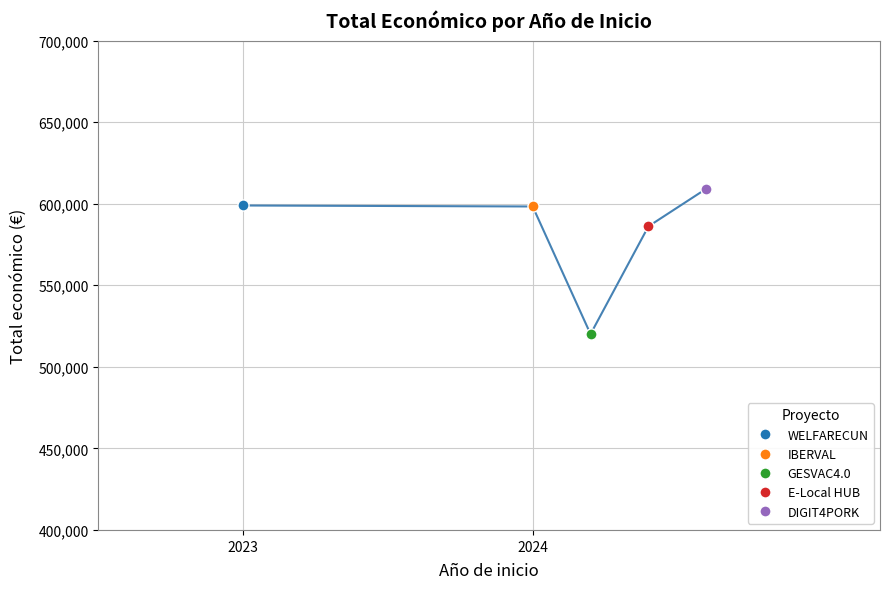

Reading left to right, list all the values displayed in this chart.

598909	598303	520062	586120	609206